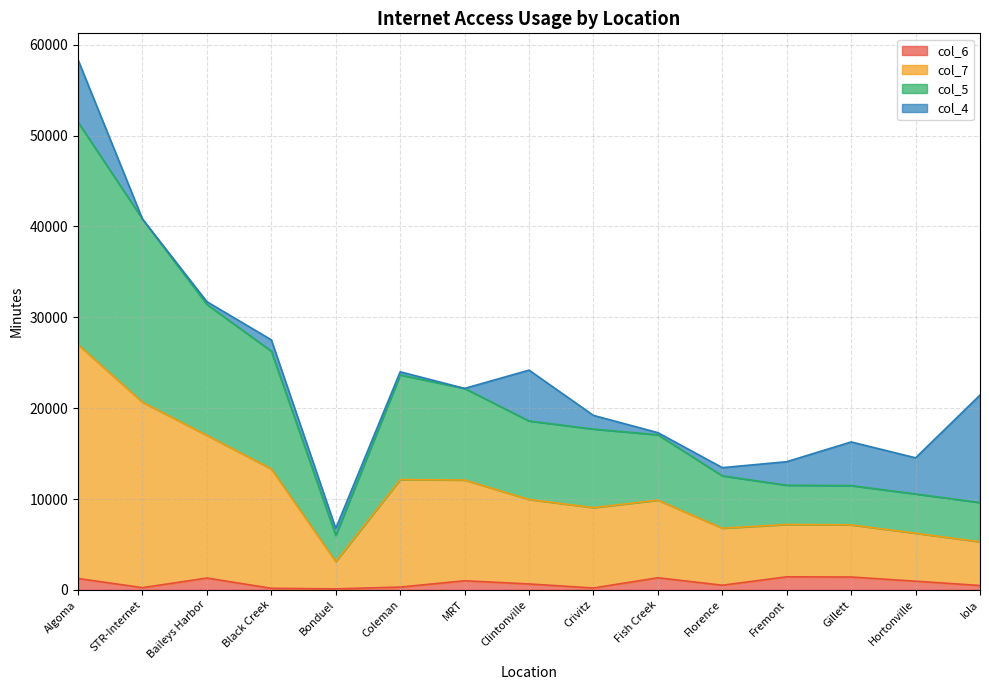

At which category is the sum across all series the highest?

Algoma